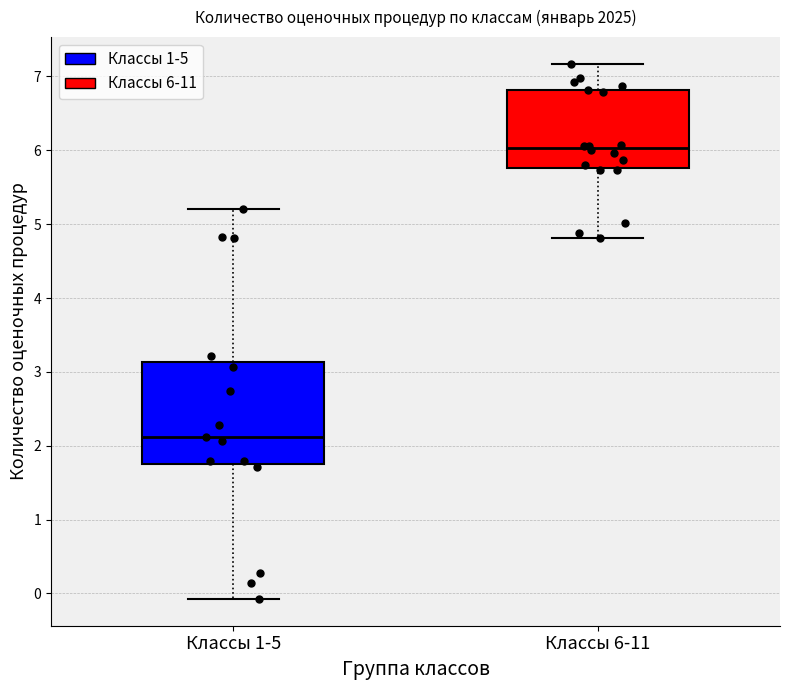

Reading left to right, read every box against the y-axis: the position of its median line, the range the box covers, and the ends of its whiskers. The values are not printed on the chart, so give them approximately, as read against the axis.

Классы 1-5: median 2.1, box 1.8 to 3.1, whiskers -0.1 to 5.2
Классы 6-11: median 6.0, box 5.8 to 6.8, whiskers 4.8 to 7.2